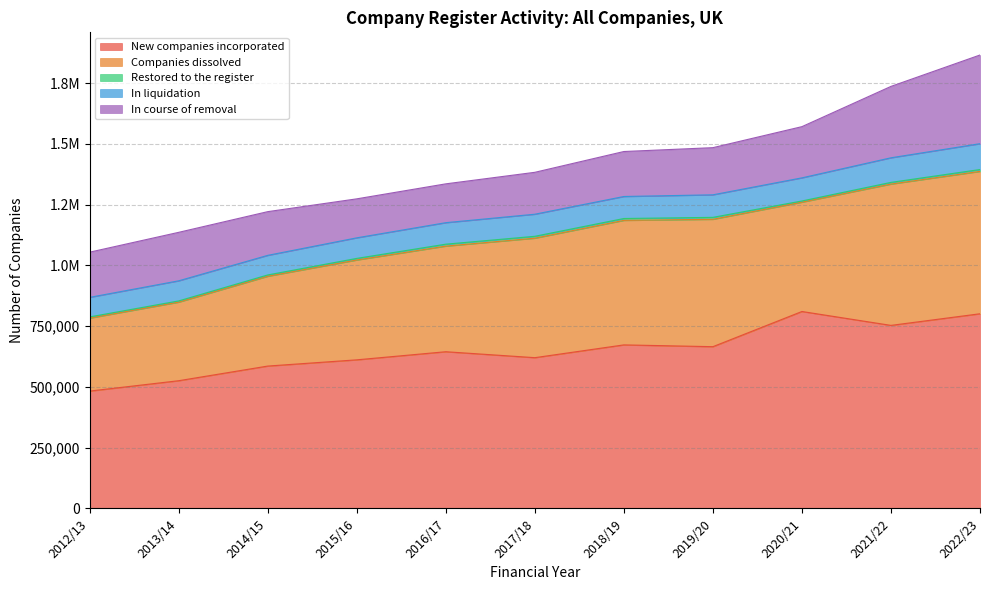

Reading right to left, extract all data points from this chart.

New companies incorporated: 2022/23=801000	2021/22=753164	2020/21=810323	2019/20=665499	2018/19=672893	2017/18=620287	2016/17=644750	2015/16=611369	2014/15=585741	2013/14=525450	2012/13=482795
Companies dissolved: 2022/23=585951	2021/22=581554	2020/21=449881	2019/20=524268	2018/19=512472	2017/18=491723	2016/17=434663	2015/16=410860	2014/15=369526	2013/14=323308	2012/13=300248
Restored to the register: 2022/23=7646	2021/22=6971	2020/21=4985	2019/20=7974	2018/19=7668	2017/18=7793	2016/17=7965	2015/16=6604	2014/15=5502	2013/14=5130	2012/13=5034
In liquidation: 2022/23=106343	2021/22=101230	2020/21=95158	2019/20=92801	2018/19=90605	2017/18=90878	2016/17=88475	2015/16=84661	2014/15=80627	2013/14=82692	2012/13=80422
In course of removal: 2022/23=364998	2021/22=293784	2020/21=210732	2019/20=194049	2018/19=185065	2017/18=172455	2016/17=159802	2015/16=160419	2014/15=179831	2013/14=199534	2012/13=185922